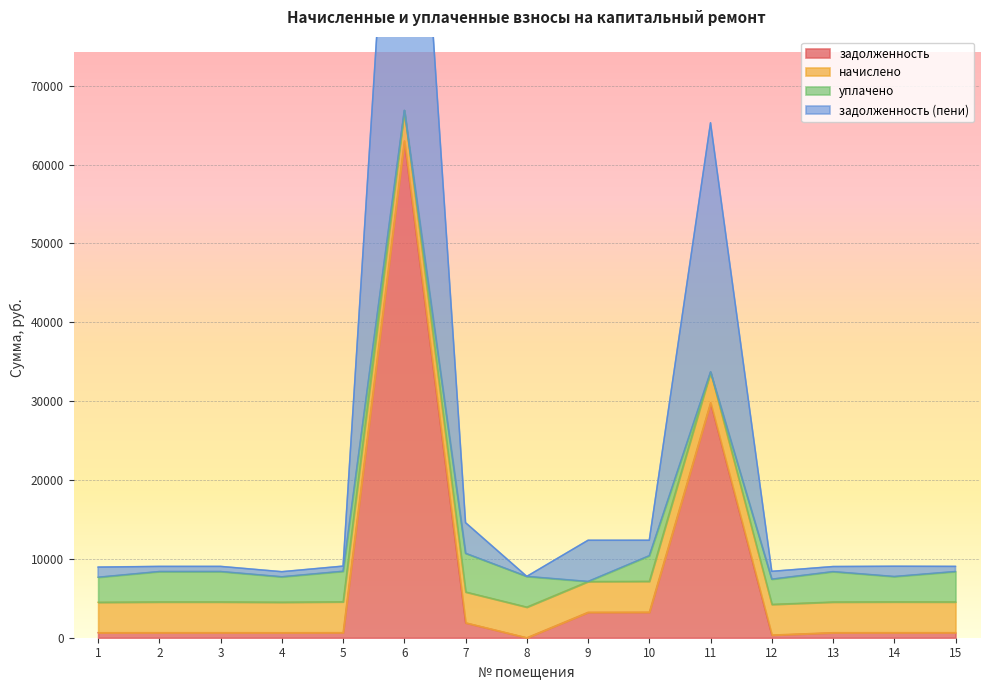

What is the maximum value for задолженность?

63014.8